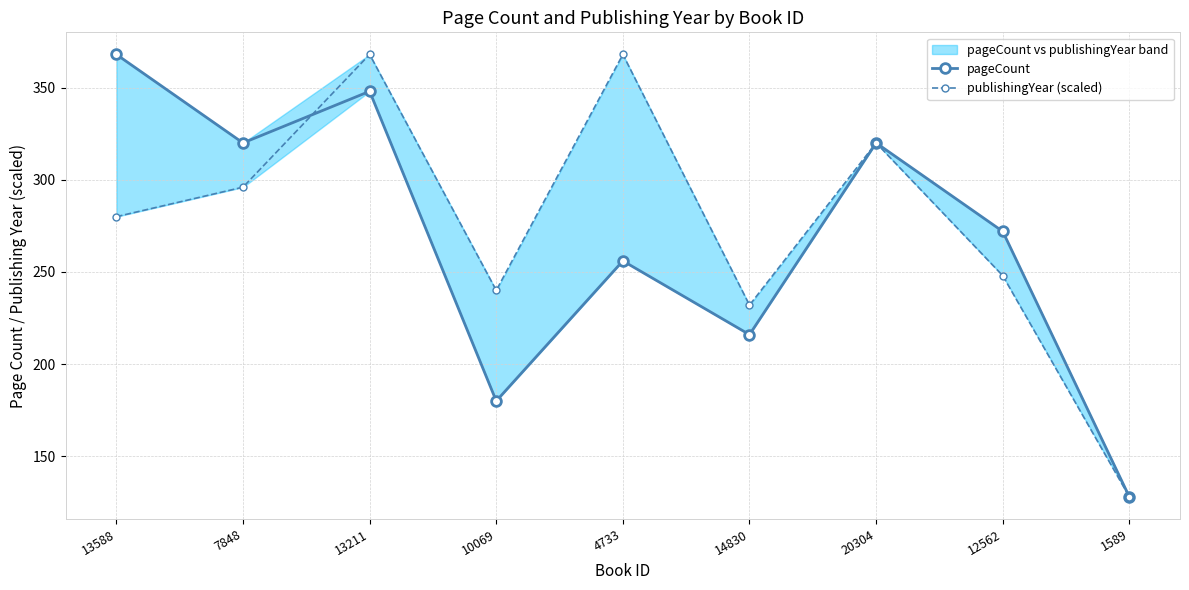

What is the difference between the maximum and second lowest values in the pageCount series?

188